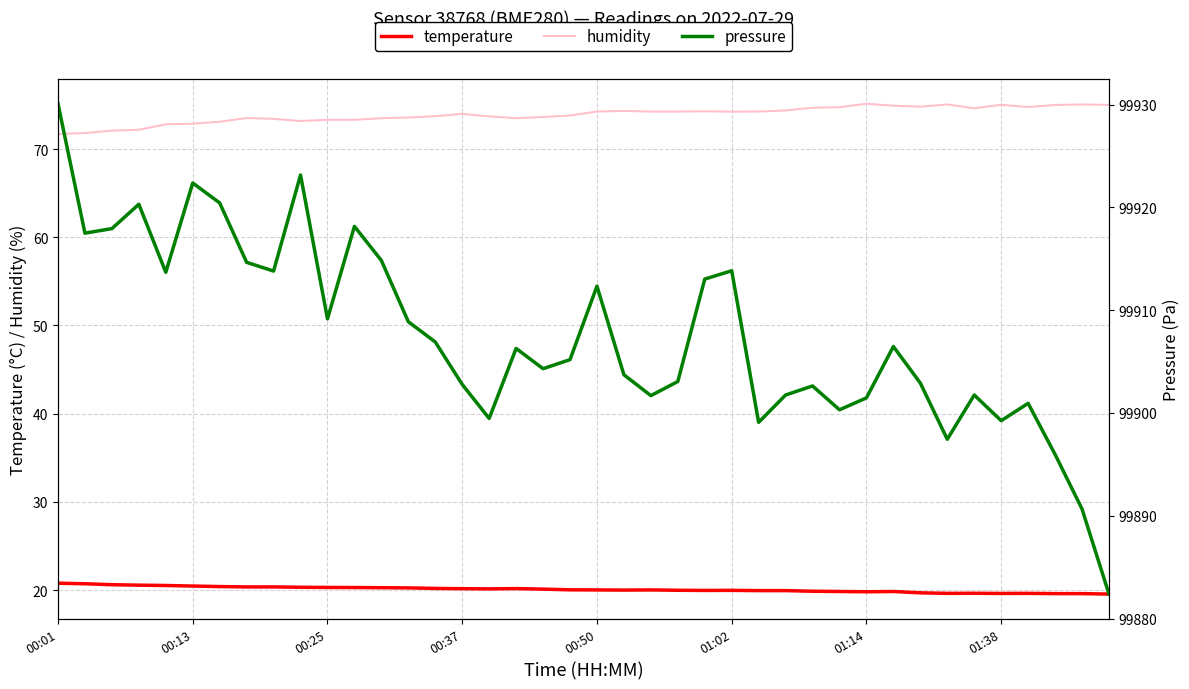

How many lines are shown in the chart?

3